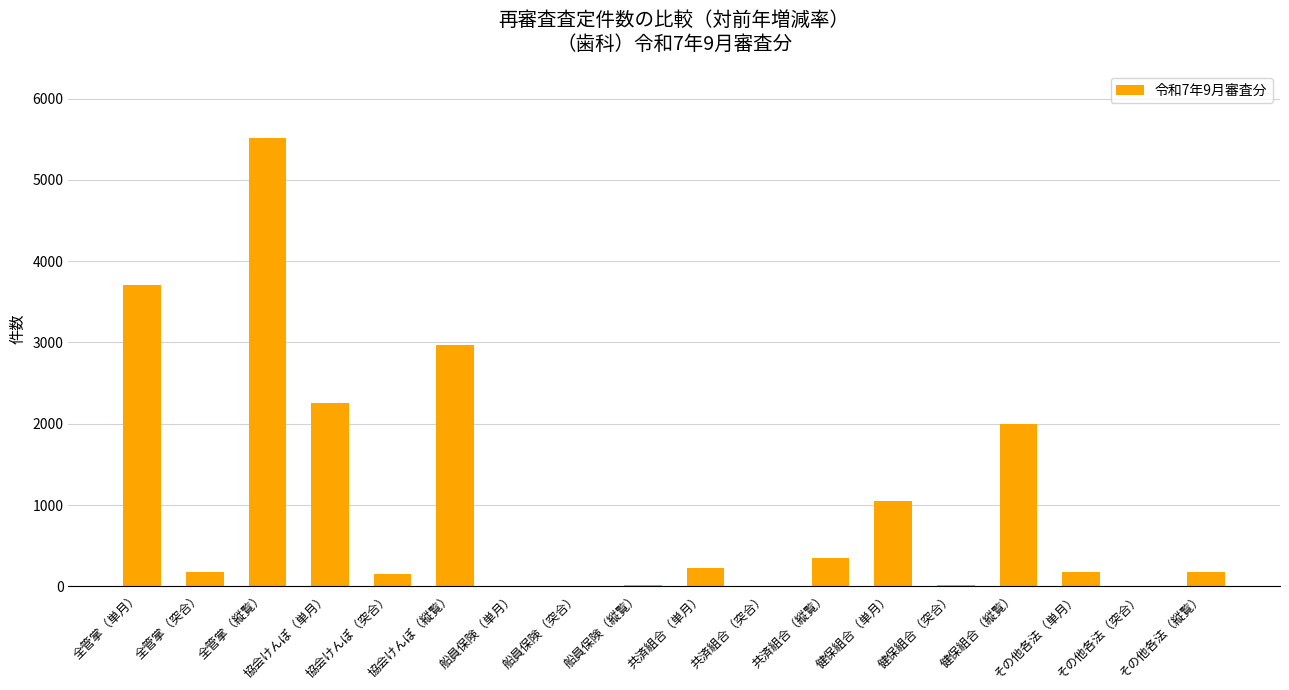

True or false: the data shows 5512 at 全管掌（縦覧）.

True